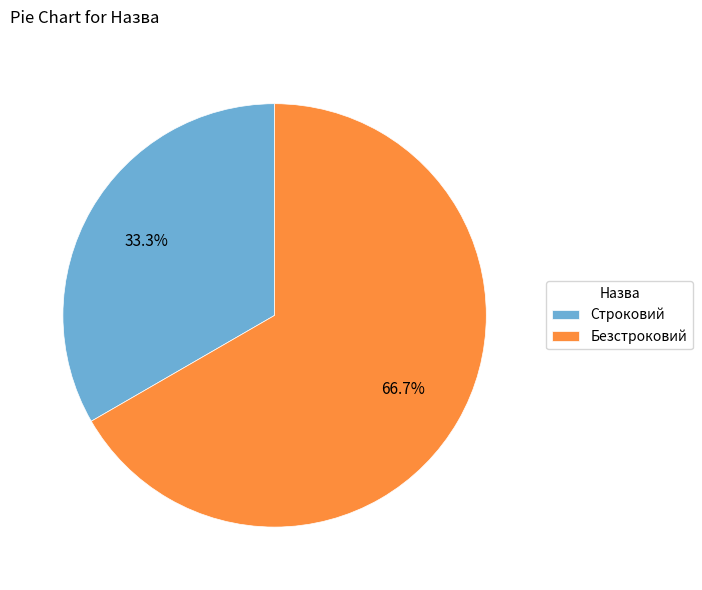

Rank the categories by value from lowest to highest.

Строковий, Безстроковий